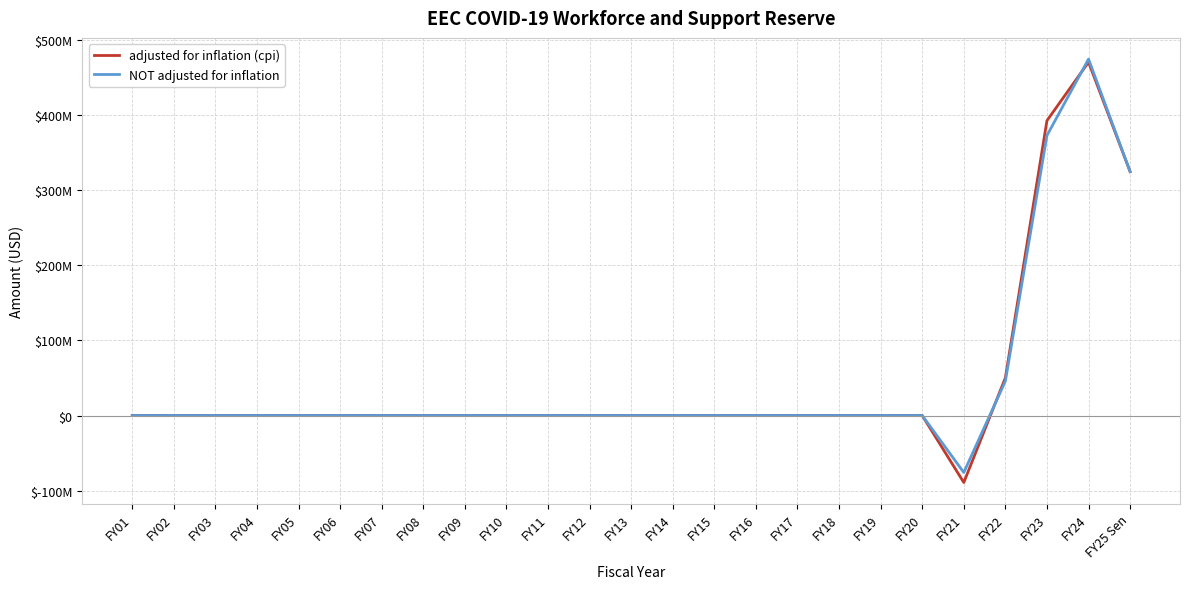

At FY11, list the series in order from largest to smallest.

adjusted for inflation (cpi), NOT adjusted for inflation